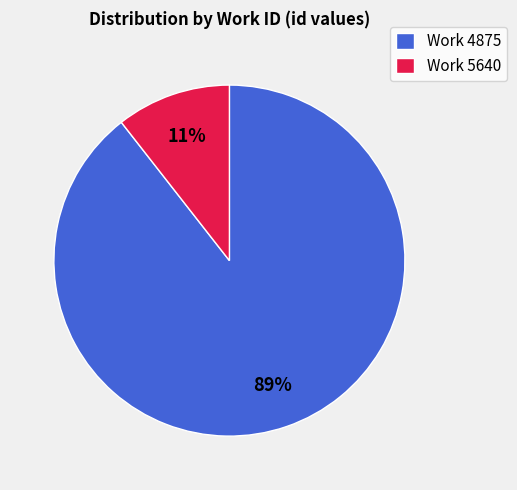

Do Work 5640 and Work 4875 together represent more than half of the pie?

Yes